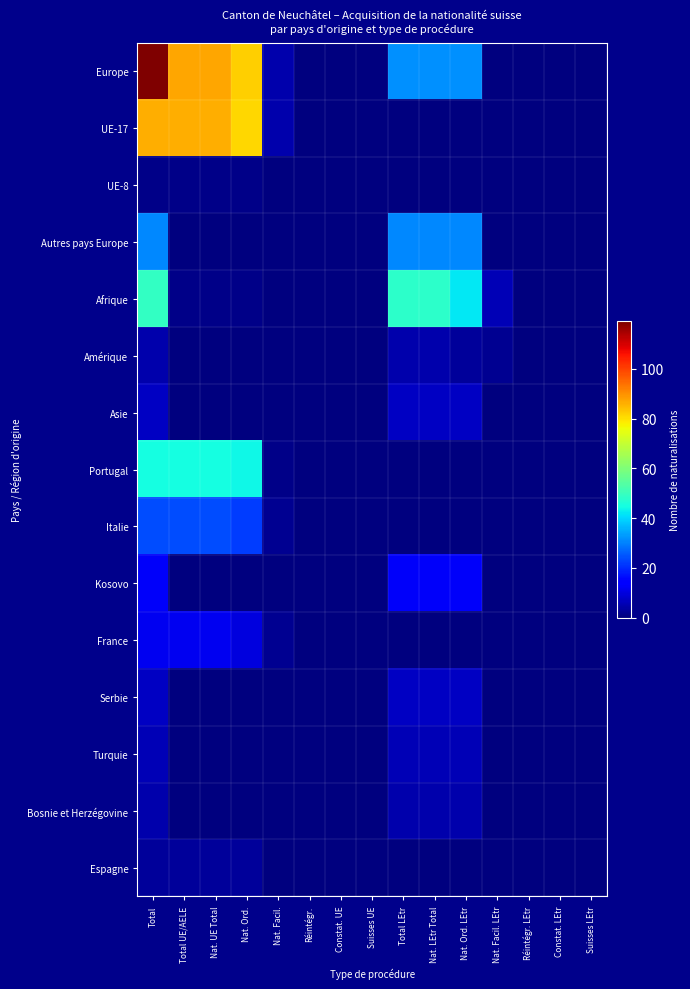

Reading left to right, extract all data points from this chart.

Europe: Total=119	Total UE/AELE=87	Nat. UE Total=87	Nat. Ord.=82	Nat. Facil.=5	Réintégr.=0	Constat. UE=0	Suisses UE=0	Total LEtr=32	Nat. LEtr Total=32	Nat. Ord. LEtr=32	Nat. Facil. LEtr=0	Réintégr. LEtr=0	Constat. LEtr=0	Suisses LEtr=0
UE-17: Total=86	Total UE/AELE=86	Nat. UE Total=86	Nat. Ord.=81	Nat. Facil.=5	Réintégr.=0	Constat. UE=0	Suisses UE=0	Total LEtr=0	Nat. LEtr Total=0	Nat. Ord. LEtr=0	Nat. Facil. LEtr=0	Réintégr. LEtr=0	Constat. LEtr=0	Suisses LEtr=0
UE-8: Total=1	Total UE/AELE=1	Nat. UE Total=1	Nat. Ord.=1	Nat. Facil.=0	Réintégr.=0	Constat. UE=0	Suisses UE=0	Total LEtr=0	Nat. LEtr Total=0	Nat. Ord. LEtr=0	Nat. Facil. LEtr=0	Réintégr. LEtr=0	Constat. LEtr=0	Suisses LEtr=0
Autres pays Europe: Total=31	Total UE/AELE=0	Nat. UE Total=0	Nat. Ord.=0	Nat. Facil.=0	Réintégr.=0	Constat. UE=0	Suisses UE=0	Total LEtr=31	Nat. LEtr Total=31	Nat. Ord. LEtr=31	Nat. Facil. LEtr=0	Réintégr. LEtr=0	Constat. LEtr=0	Suisses LEtr=0
Afrique: Total=49	Total UE/AELE=1	Nat. UE Total=1	Nat. Ord.=1	Nat. Facil.=0	Réintégr.=0	Constat. UE=0	Suisses UE=0	Total LEtr=48	Nat. LEtr Total=48	Nat. Ord. LEtr=42	Nat. Facil. LEtr=6	Réintégr. LEtr=0	Constat. LEtr=0	Suisses LEtr=0
Amérique: Total=5	Total UE/AELE=0	Nat. UE Total=0	Nat. Ord.=0	Nat. Facil.=0	Réintégr.=0	Constat. UE=0	Suisses UE=0	Total LEtr=5	Nat. LEtr Total=5	Nat. Ord. LEtr=3	Nat. Facil. LEtr=2	Réintégr. LEtr=0	Constat. LEtr=0	Suisses LEtr=0
Asie: Total=7	Total UE/AELE=0	Nat. UE Total=0	Nat. Ord.=0	Nat. Facil.=0	Réintégr.=0	Constat. UE=0	Suisses UE=0	Total LEtr=7	Nat. LEtr Total=7	Nat. Ord. LEtr=7	Nat. Facil. LEtr=0	Réintégr. LEtr=0	Constat. LEtr=0	Suisses LEtr=0
Portugal: Total=45	Total UE/AELE=45	Nat. UE Total=45	Nat. Ord.=44	Nat. Facil.=1	Réintégr.=0	Constat. UE=0	Suisses UE=0	Total LEtr=0	Nat. LEtr Total=0	Nat. Ord. LEtr=0	Nat. Facil. LEtr=0	Réintégr. LEtr=0	Constat. LEtr=0	Suisses LEtr=0
Italie: Total=24	Total UE/AELE=24	Nat. UE Total=24	Nat. Ord.=22	Nat. Facil.=2	Réintégr.=0	Constat. UE=0	Suisses UE=0	Total LEtr=0	Nat. LEtr Total=0	Nat. Ord. LEtr=0	Nat. Facil. LEtr=0	Réintégr. LEtr=0	Constat. LEtr=0	Suisses LEtr=0
Kosovo: Total=13	Total UE/AELE=0	Nat. UE Total=0	Nat. Ord.=0	Nat. Facil.=0	Réintégr.=0	Constat. UE=0	Suisses UE=0	Total LEtr=13	Nat. LEtr Total=13	Nat. Ord. LEtr=13	Nat. Facil. LEtr=0	Réintégr. LEtr=0	Constat. LEtr=0	Suisses LEtr=0
France: Total=12	Total UE/AELE=12	Nat. UE Total=12	Nat. Ord.=10	Nat. Facil.=2	Réintégr.=0	Constat. UE=0	Suisses UE=0	Total LEtr=0	Nat. LEtr Total=0	Nat. Ord. LEtr=0	Nat. Facil. LEtr=0	Réintégr. LEtr=0	Constat. LEtr=0	Suisses LEtr=0
Serbie: Total=7	Total UE/AELE=0	Nat. UE Total=0	Nat. Ord.=0	Nat. Facil.=0	Réintégr.=0	Constat. UE=0	Suisses UE=0	Total LEtr=7	Nat. LEtr Total=7	Nat. Ord. LEtr=7	Nat. Facil. LEtr=0	Réintégr. LEtr=0	Constat. LEtr=0	Suisses LEtr=0
Turquie: Total=6	Total UE/AELE=0	Nat. UE Total=0	Nat. Ord.=0	Nat. Facil.=0	Réintégr.=0	Constat. UE=0	Suisses UE=0	Total LEtr=6	Nat. LEtr Total=6	Nat. Ord. LEtr=6	Nat. Facil. LEtr=0	Réintégr. LEtr=0	Constat. LEtr=0	Suisses LEtr=0
Bosnie et Herzégovine: Total=5	Total UE/AELE=0	Nat. UE Total=0	Nat. Ord.=0	Nat. Facil.=0	Réintégr.=0	Constat. UE=0	Suisses UE=0	Total LEtr=5	Nat. LEtr Total=5	Nat. Ord. LEtr=5	Nat. Facil. LEtr=0	Réintégr. LEtr=0	Constat. LEtr=0	Suisses LEtr=0
Espagne: Total=3	Total UE/AELE=3	Nat. UE Total=3	Nat. Ord.=3	Nat. Facil.=0	Réintégr.=0	Constat. UE=0	Suisses UE=0	Total LEtr=0	Nat. LEtr Total=0	Nat. Ord. LEtr=0	Nat. Facil. LEtr=0	Réintégr. LEtr=0	Constat. LEtr=0	Suisses LEtr=0